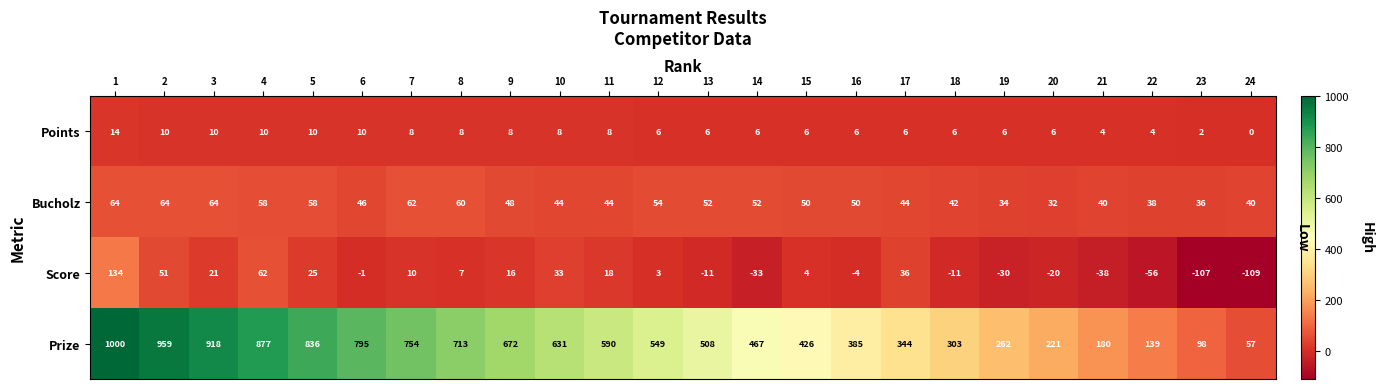

Which series has the largest range (max minus min)?

Prize